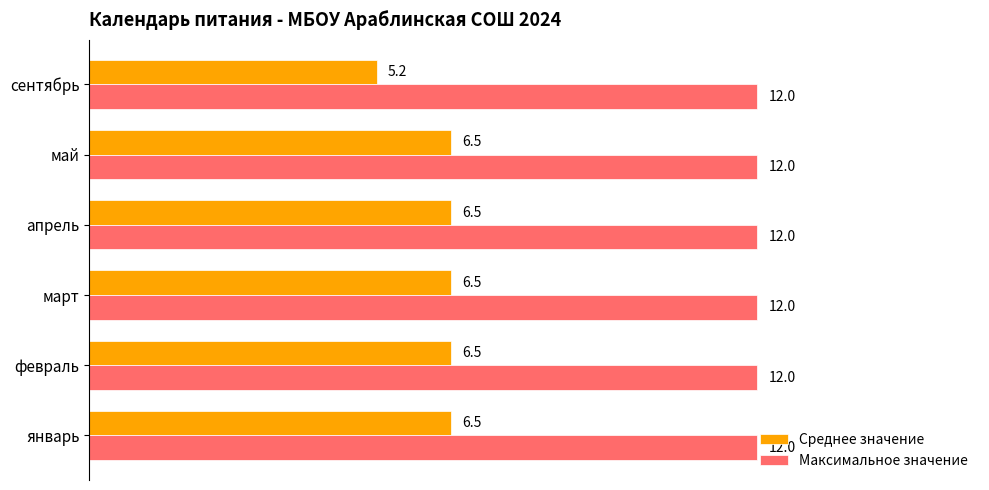

Read the Среднее значение value at март.

6.5